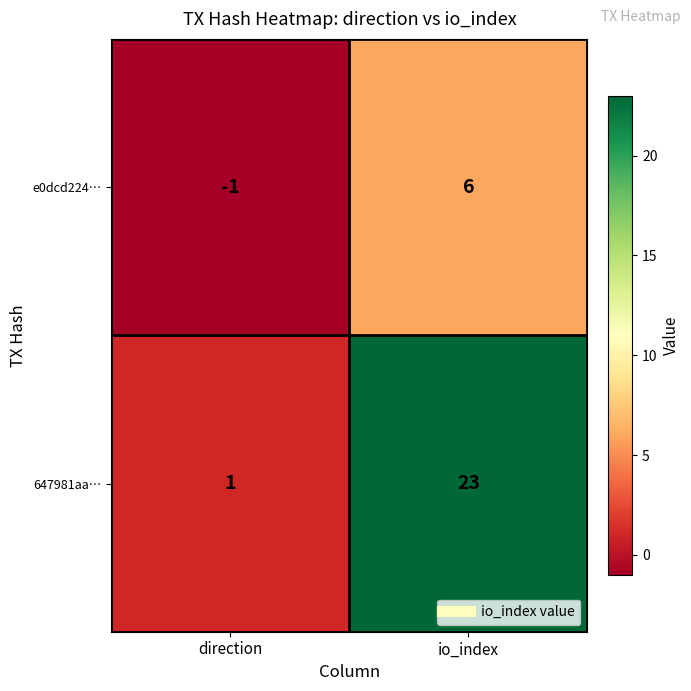

Rank the series at direction from highest to lowest value.

647981aa…, e0dcd224…